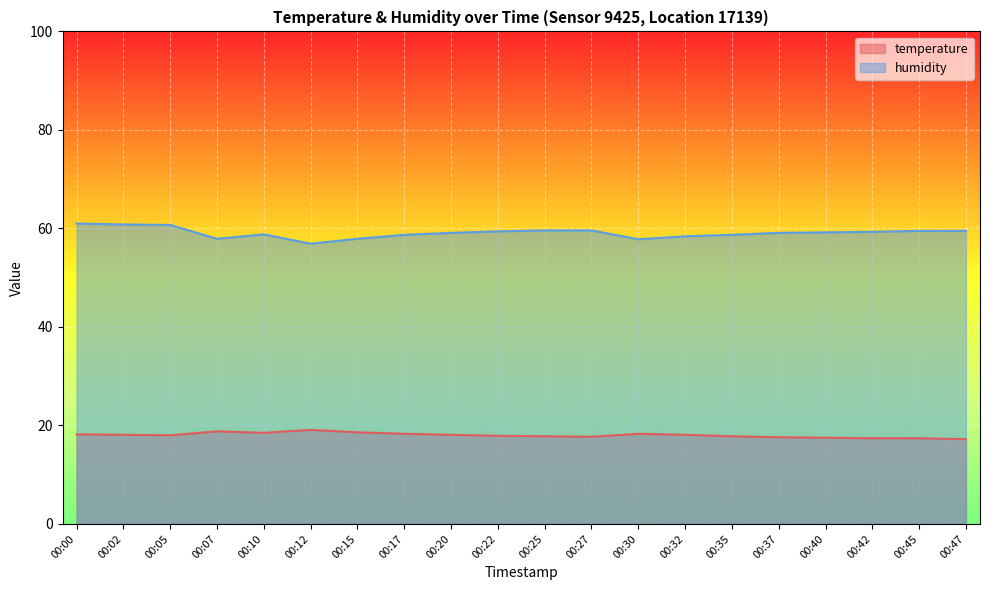

How many categories are shown in the chart?

20